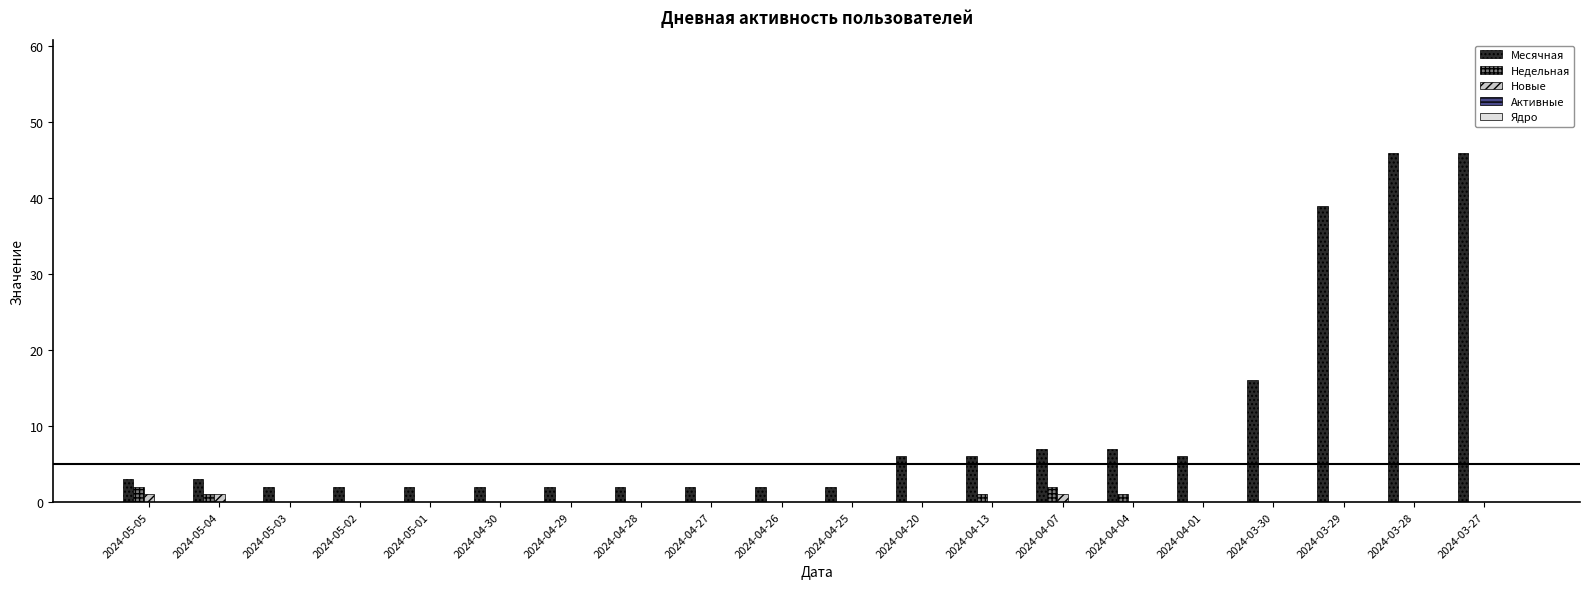

What is the sum of the Недельная values at 2024-04-13 and 2024-05-01?

1